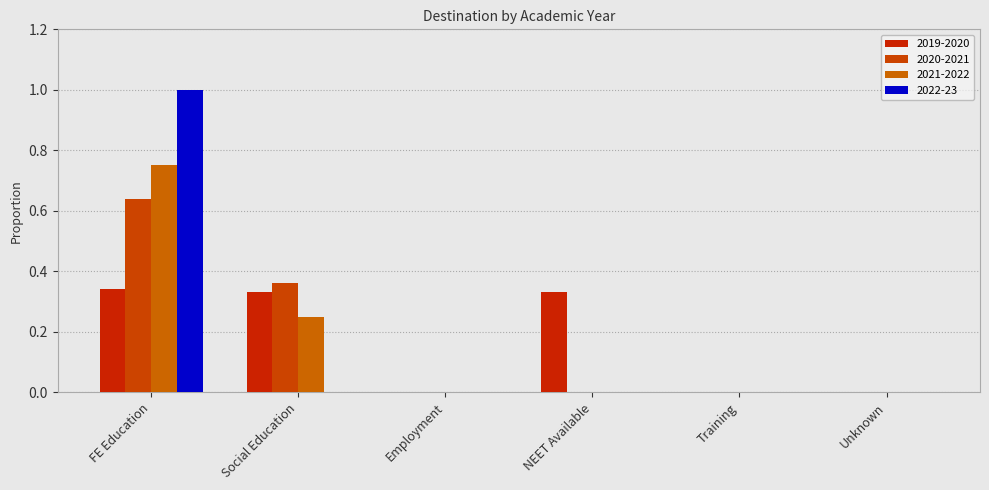

Reading left to right, list all the values displayed in this chart.

2019-2020: 0.3	0.3	0.0	0.3	0.0	0.0
2020-2021: 0.6	0.4	0.0	0.0	0.0	0.0
2021-2022: 0.8	0.2	0.0	0.0	0.0	0.0
2022-23: 1.0	0.0	0.0	0.0	0.0	0.0